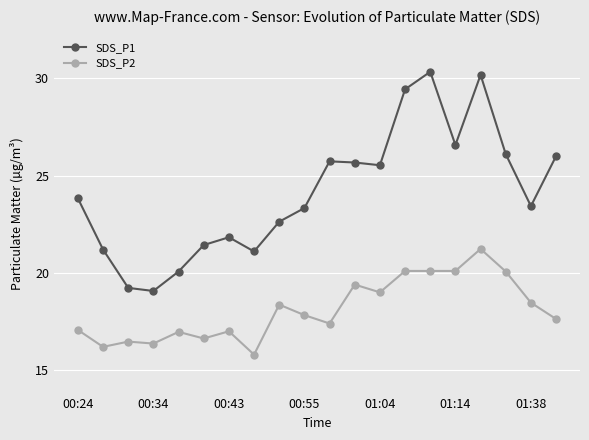

What is the value of the SDS_P2 point at the 15th from the left?

20.1